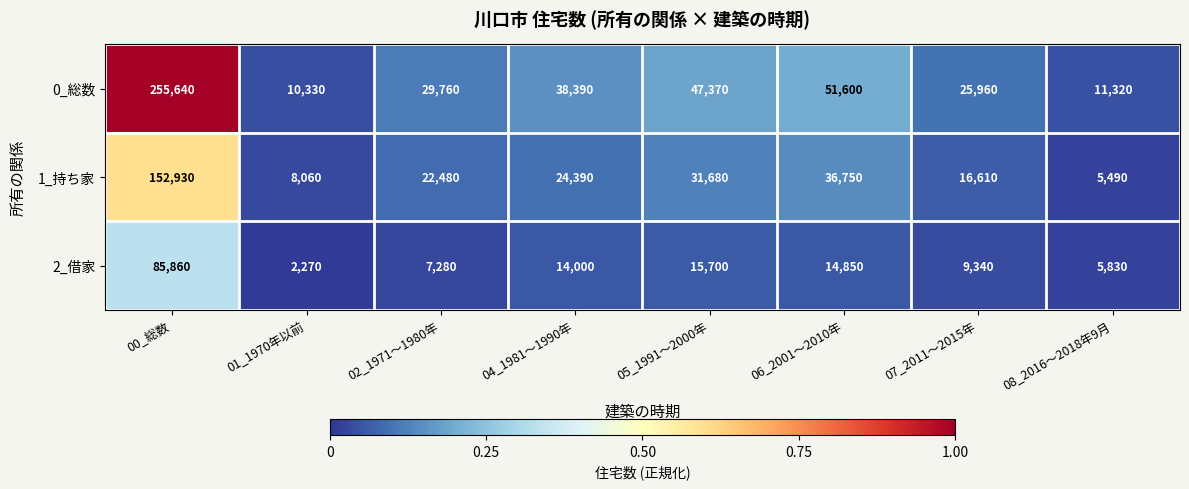

Reading left to right, list all the values displayed in this chart.

0_総数: 00_総数=255640	01_1970年以前=10330	02_1971～1980年=29760	04_1981～1990年=38390	05_1991～2000年=47370	06_2001～2010年=51600	07_2011～2015年=25960	08_2016～2018年9月=11320
1_持ち家: 00_総数=152930	01_1970年以前=8060	02_1971～1980年=22480	04_1981～1990年=24390	05_1991～2000年=31680	06_2001～2010年=36750	07_2011～2015年=16610	08_2016～2018年9月=5490
2_借家: 00_総数=85860	01_1970年以前=2270	02_1971～1980年=7280	04_1981～1990年=14000	05_1991～2000年=15700	06_2001～2010年=14850	07_2011～2015年=9340	08_2016～2018年9月=5830